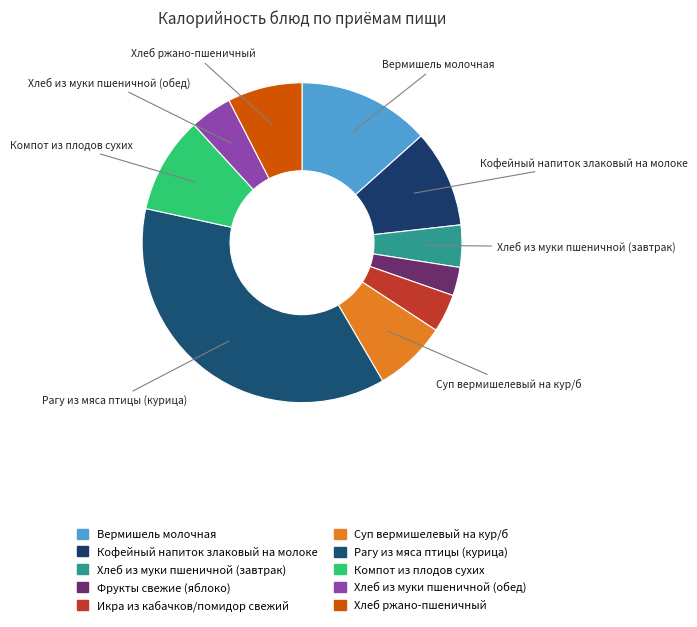

Between Кофейный напиток злаковый на молоке and Хлеб ржано-пшеничный, which is larger?

Кофейный напиток злаковый на молоке